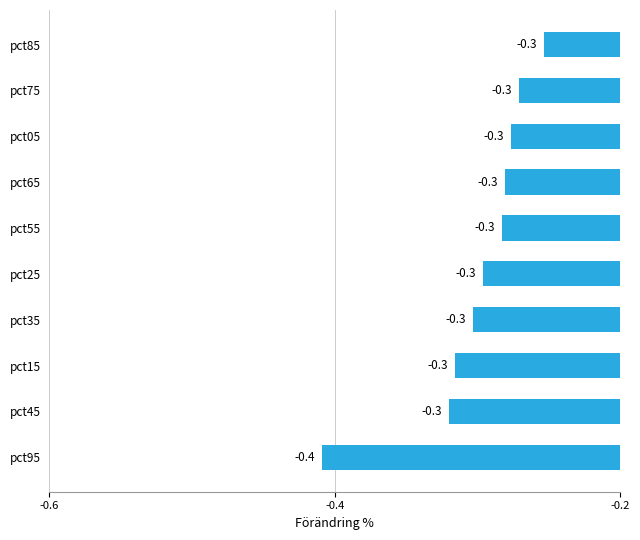

What is the maximum value shown in the chart?

-0.3